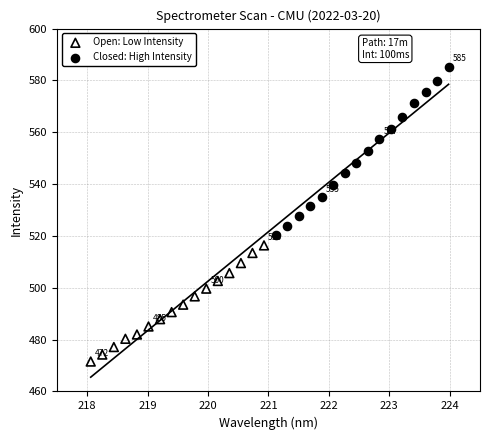

Which series reaches the minimum Y coordinate?

Open: Low Intensity